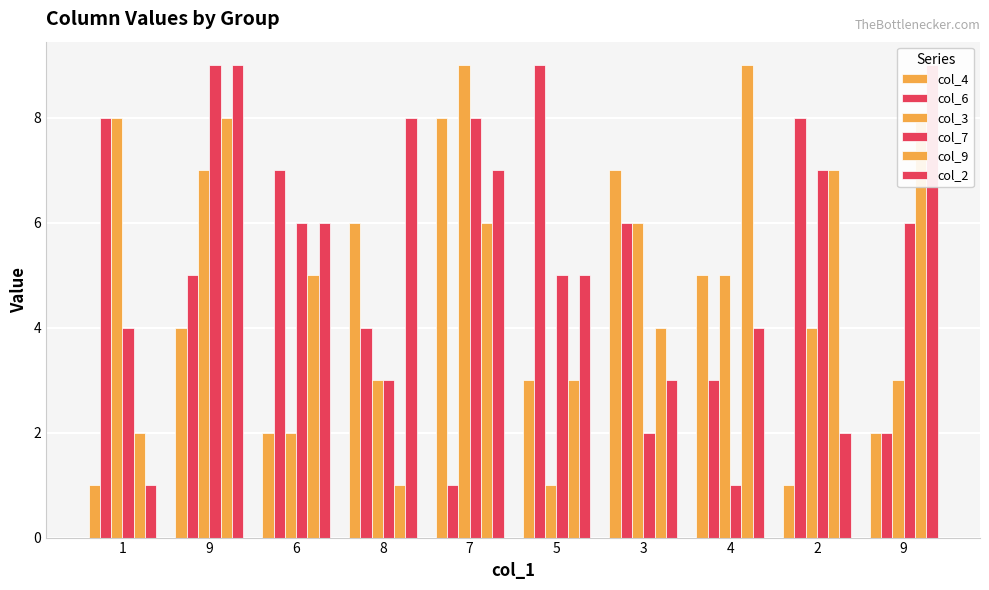

What are all the series names shown in the legend?

col_4, col_6, col_3, col_7, col_9, col_2